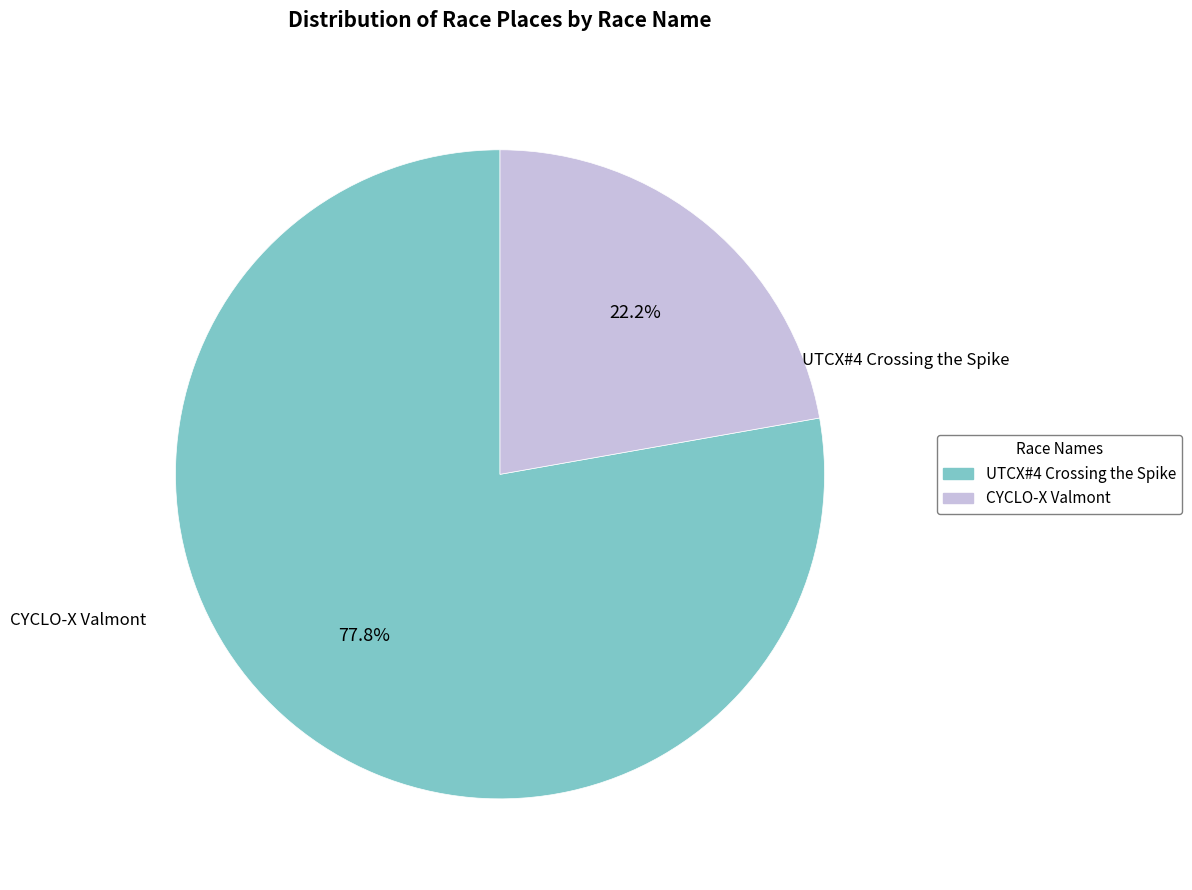

Count the number of slices in the pie.

2